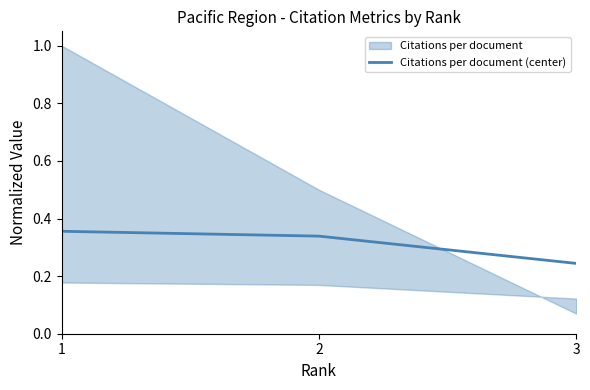

Is this an area chart (filled region under the line)?

No